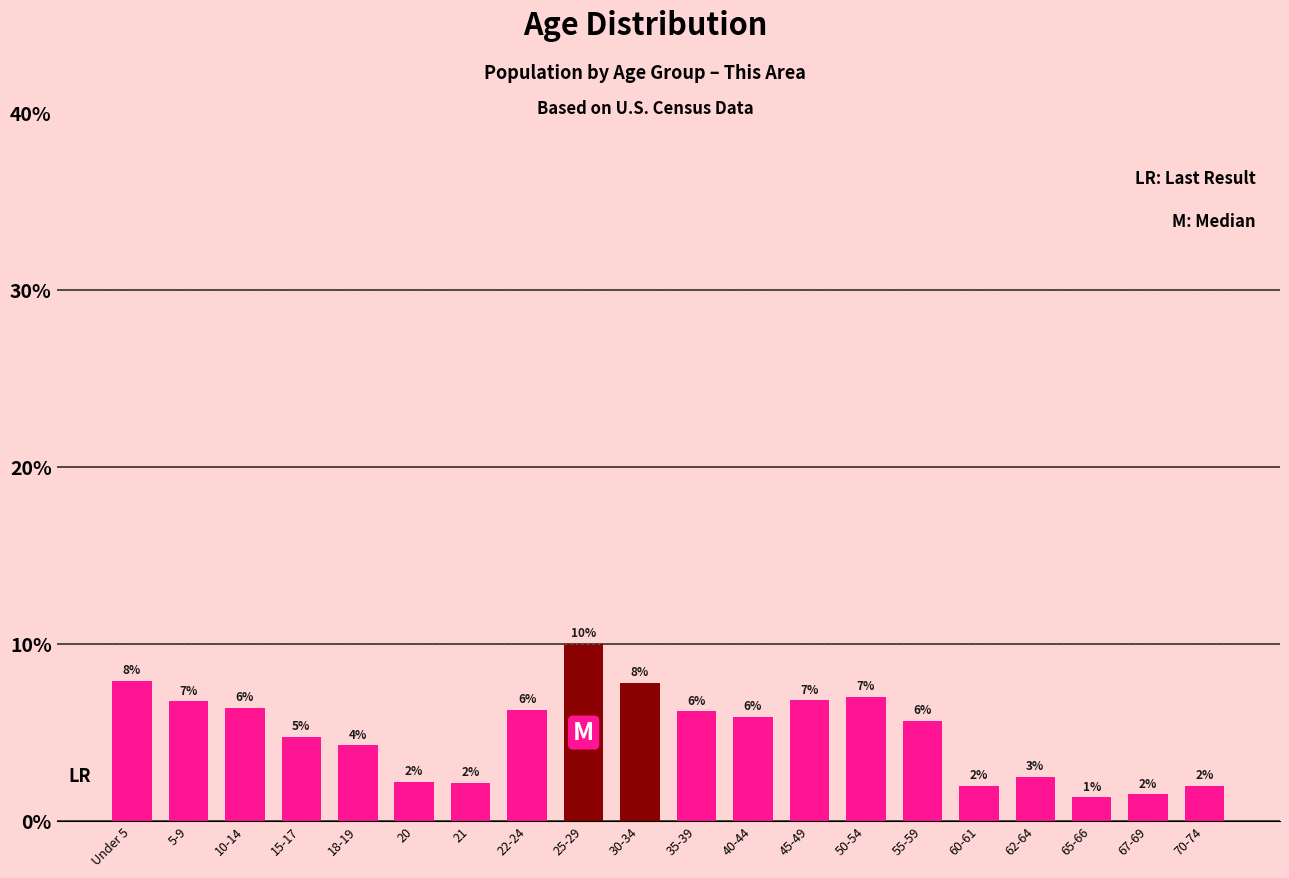

Does the chart contain any negative values?

No